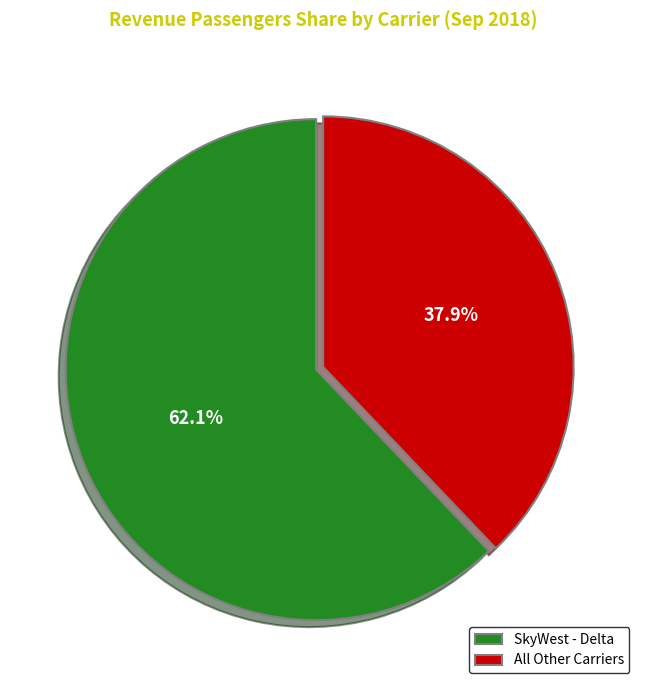

Rank the categories by value from highest to lowest.

SkyWest - Delta, All Other Carriers